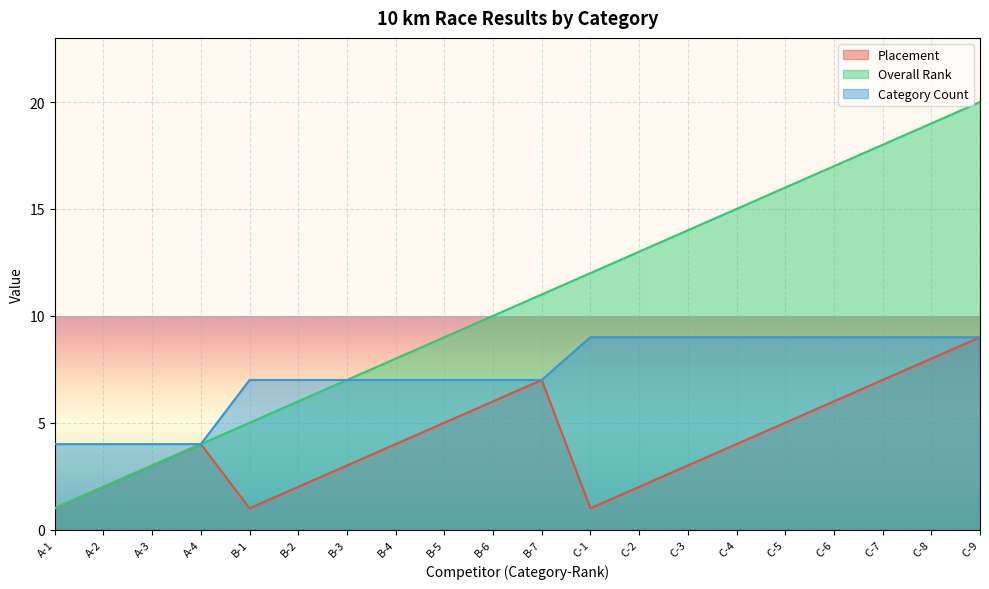

True or false: Overall Rank and Category Count intersect in this chart.

False